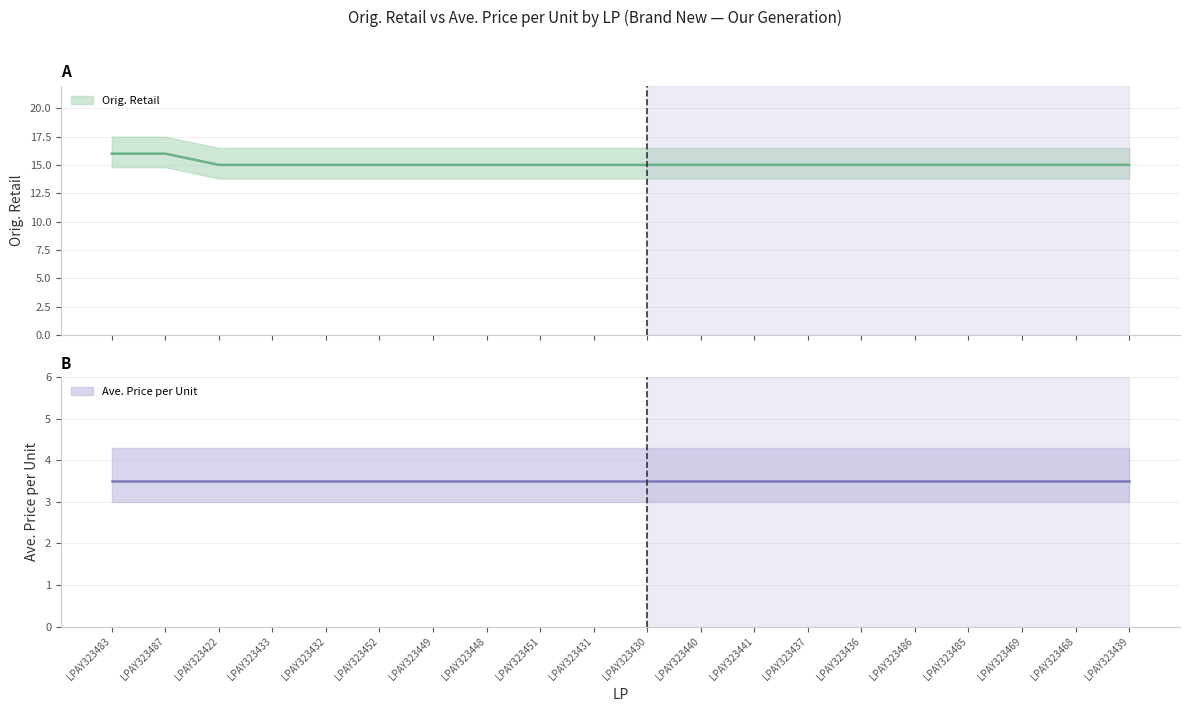

Is this an area chart (filled region under the line)?

No